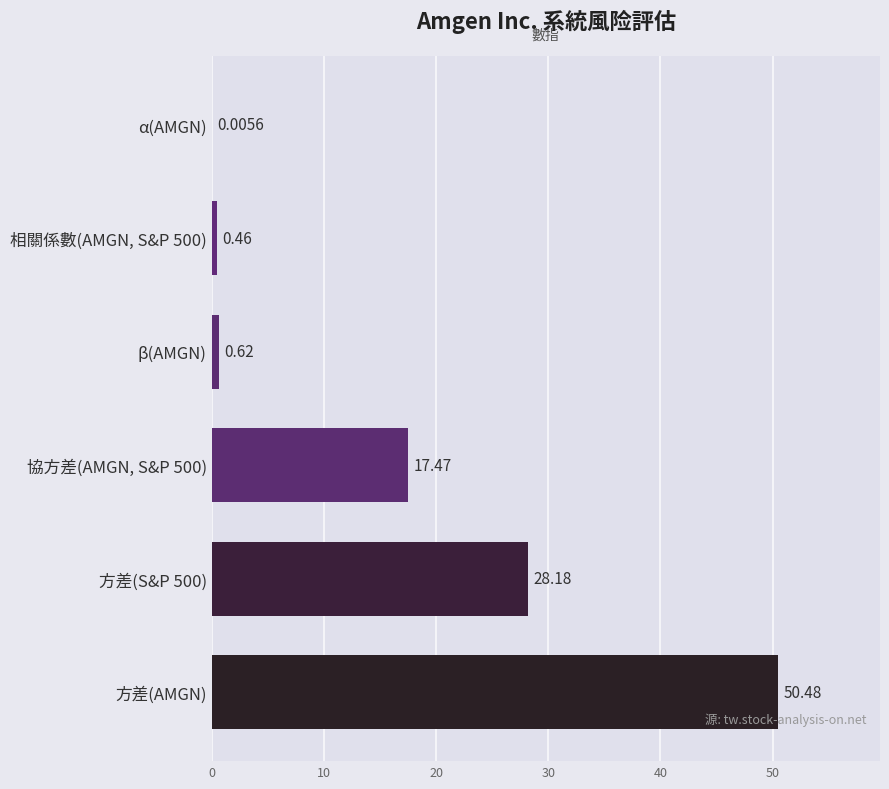

Count the number of categories in the chart.

6